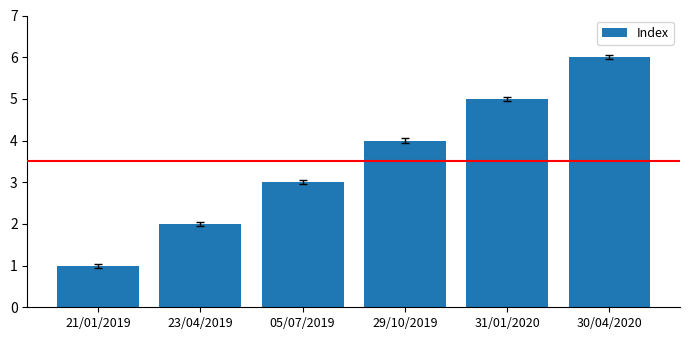

Is it true that the value at 05/07/2019 is 4?

False